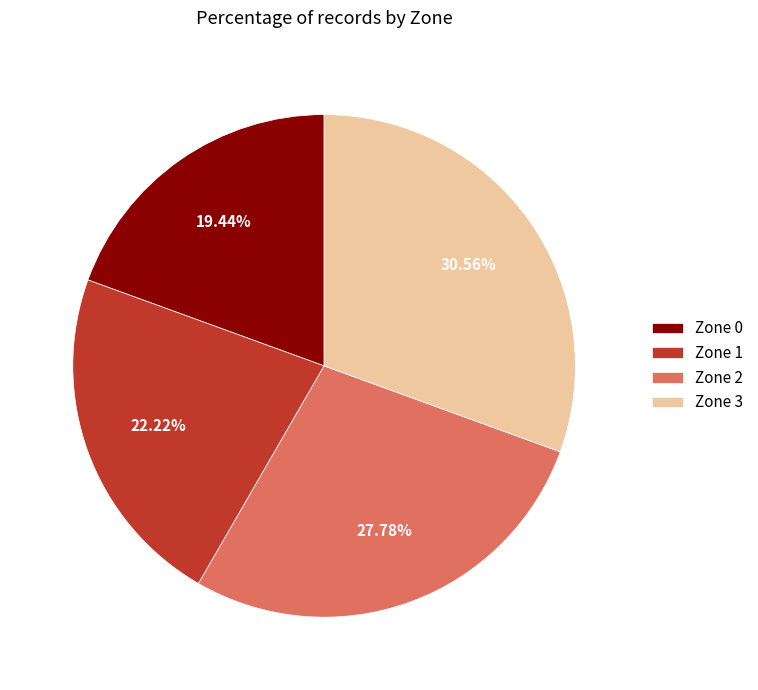

Is it true that Zone 1 is 22% of the pie?

True